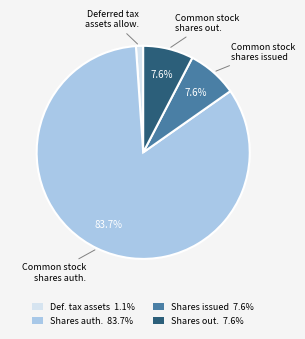

Is there a majority slice in this chart?

Yes